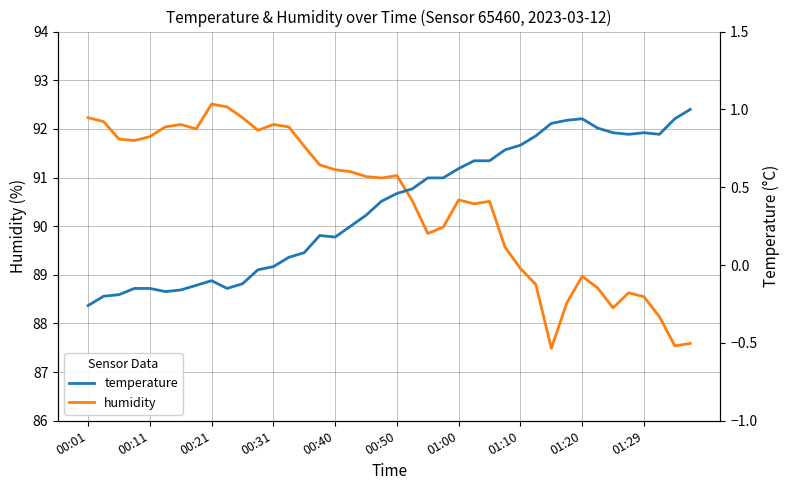

What is the highest value of the humidity series?

92.5